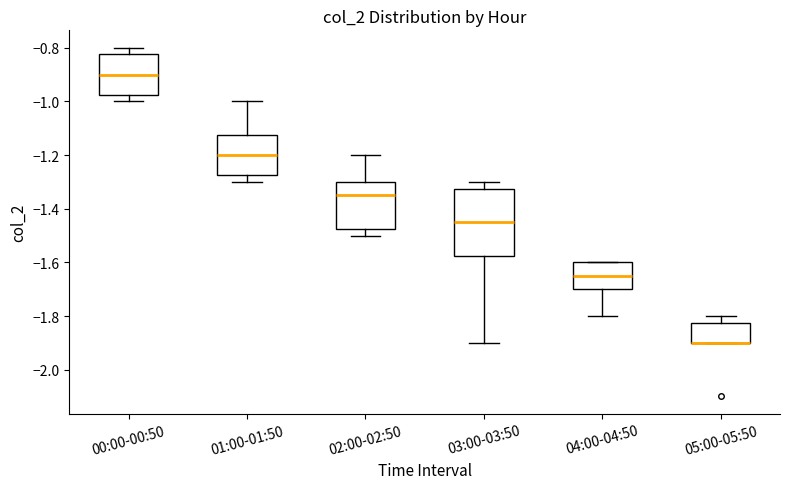

Comparing the boxes themselves (not the whiskers), which one is the tallest?

03:00-03:50